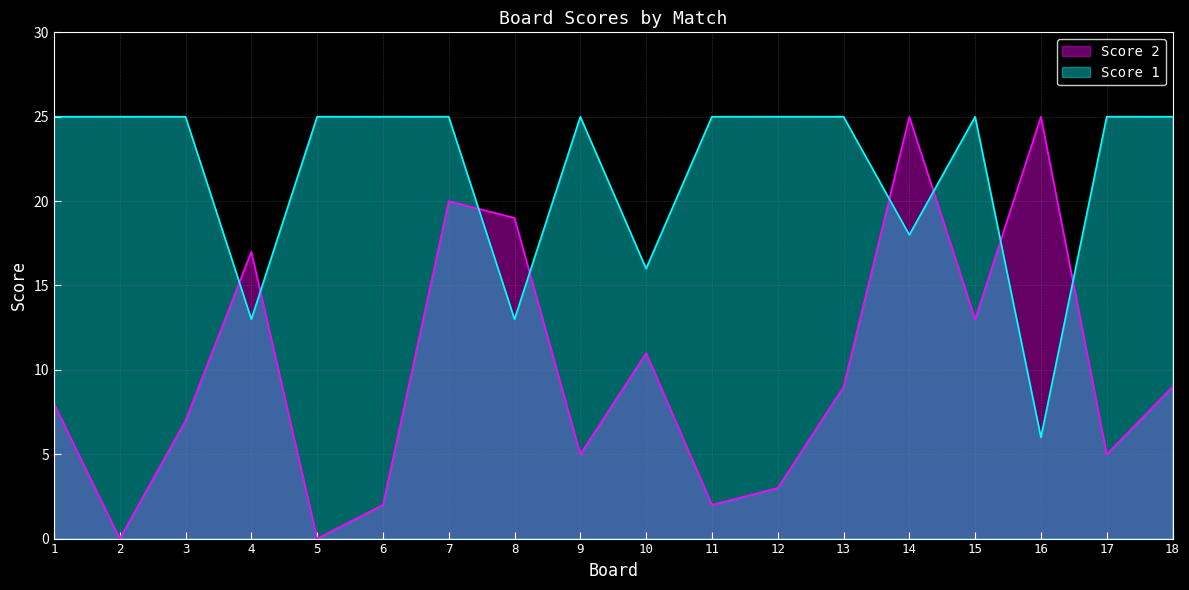

What are all the series names shown in the legend?

Score 2, Score 1